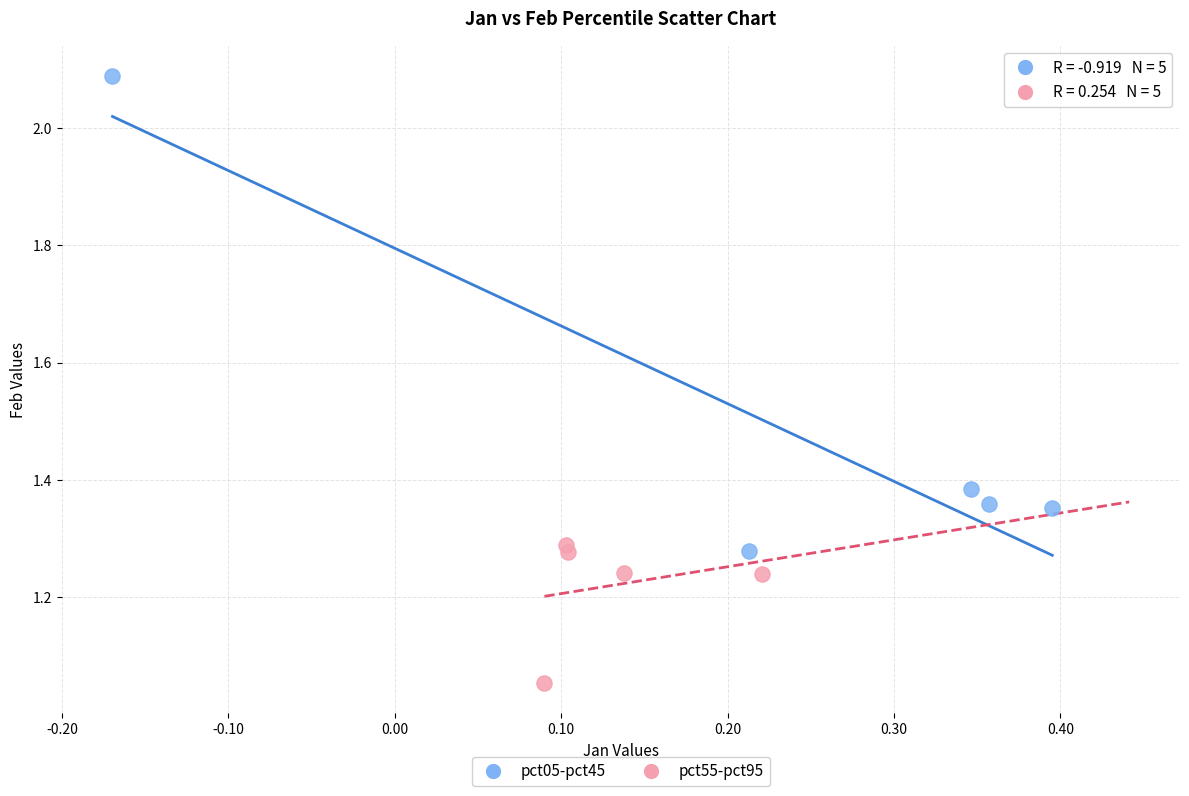

What are all the series names shown in the legend?

pct05-pct45, pct55-pct95